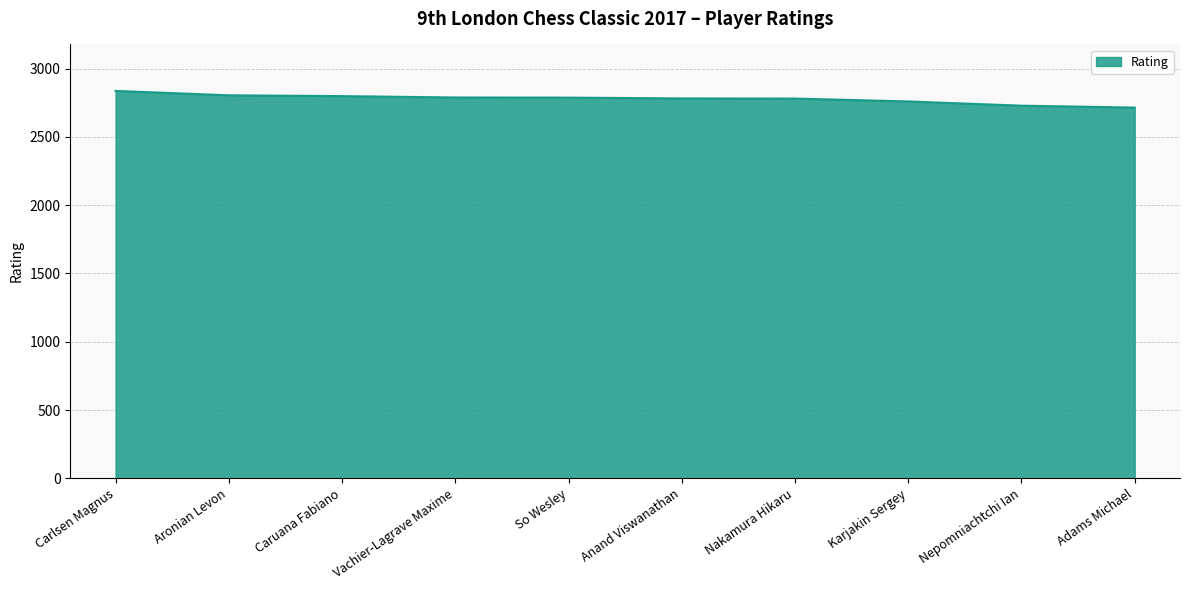

Approximately how many times larger is the value at Adams Michael compared to Nakamura Hikaru?

1.0